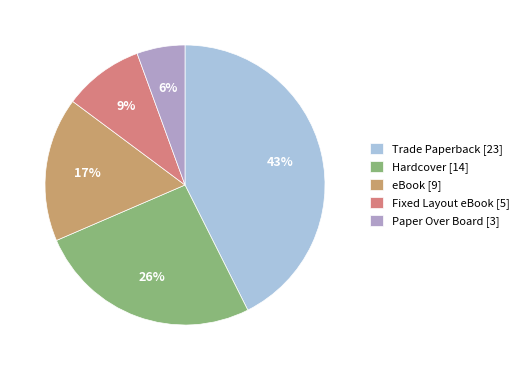

Between Trade Paperback [23] and Hardcover [14], which is larger?

Trade Paperback [23]